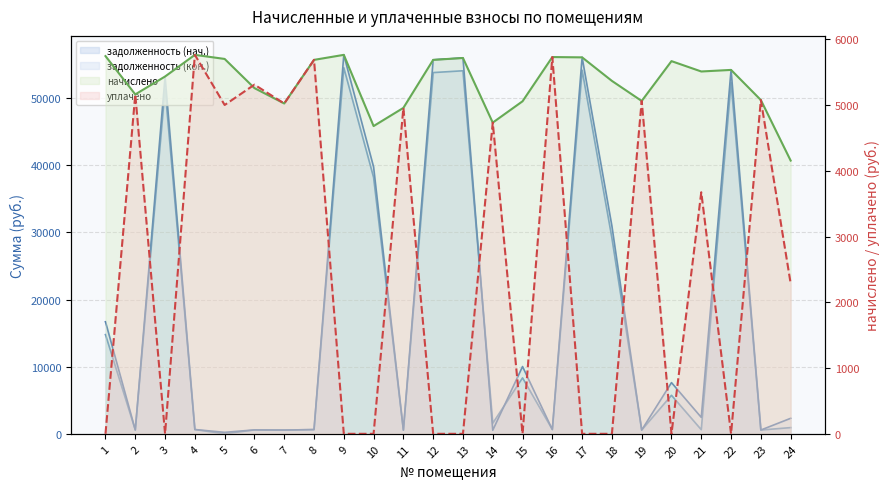

Which has a higher value, 1 or 6?

1